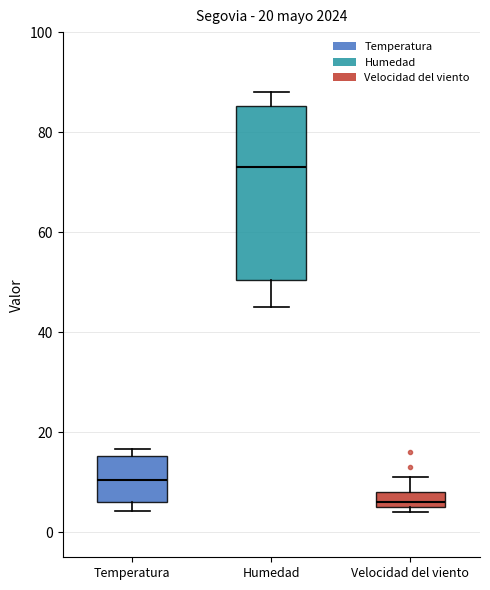

Which box's median line is the lowest?

Velocidad del viento